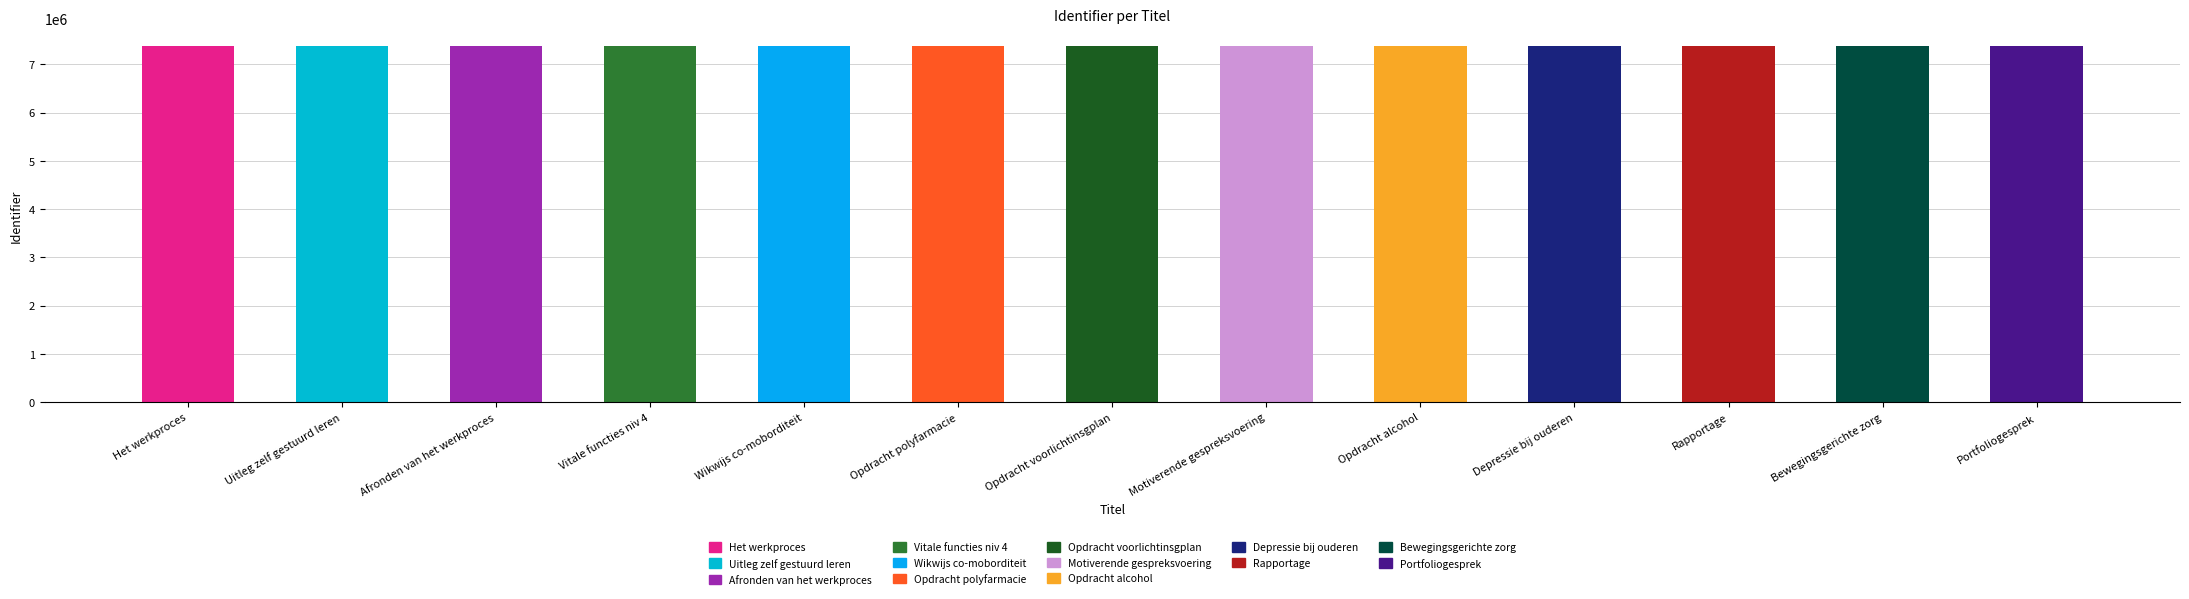

What is the approximate value at Portfoliogesprek?

7374005